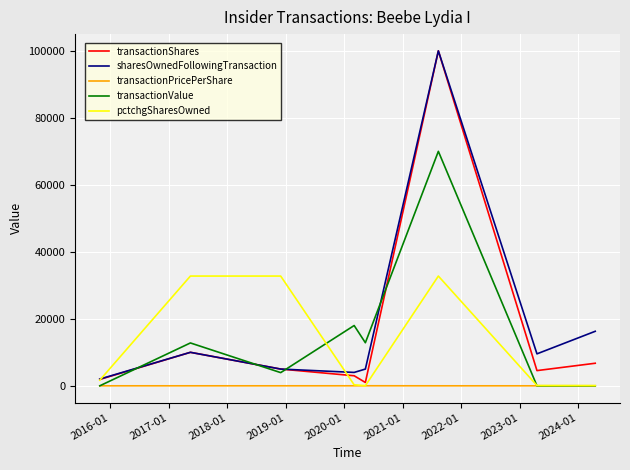

What is the maximum value shown in the chart?

100000.0